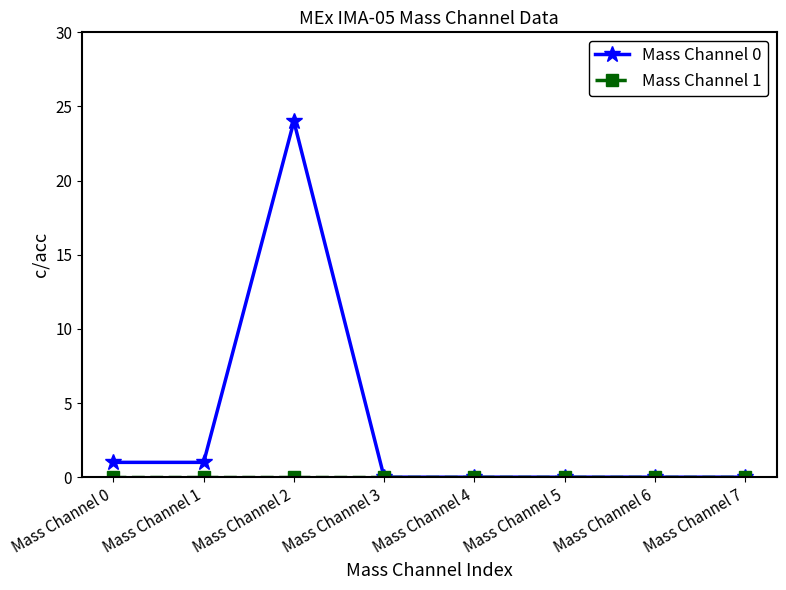

What is the greatest value displayed?

24